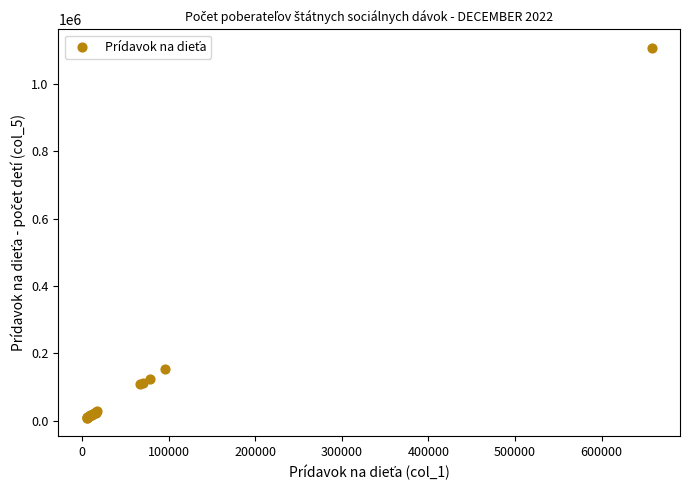

What Y value in the scatter plot is closest to 558381?

153992